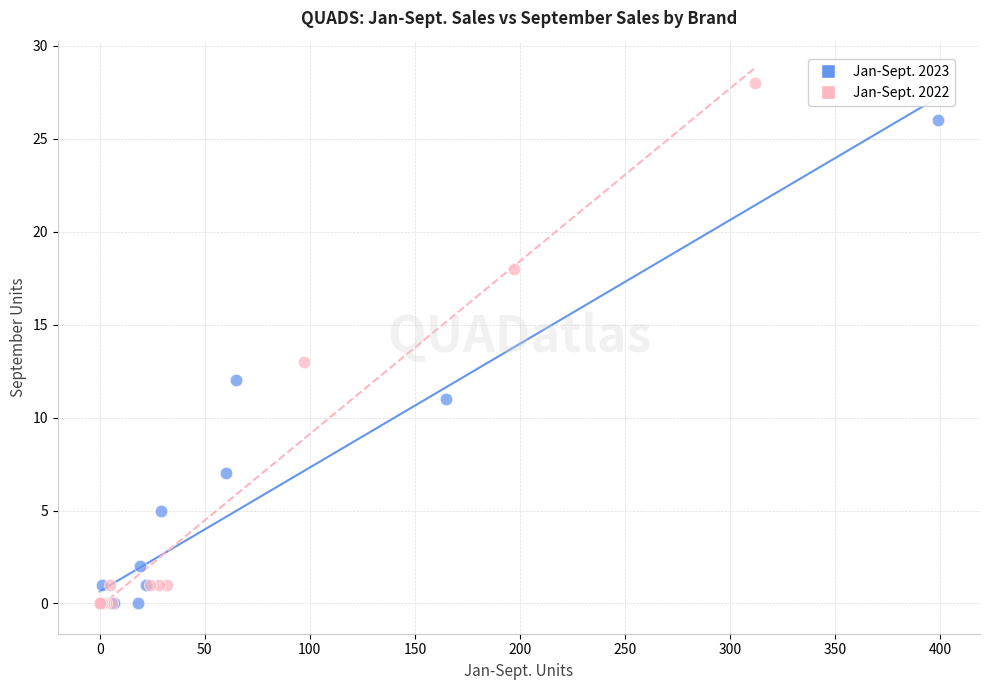

Which series has the widest spread of Y values?

Jan-Sept. 2022